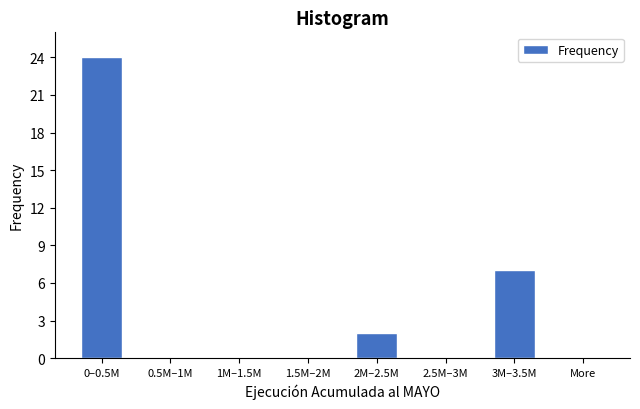

Reading left to right, list all the values displayed in this chart.

0–0.5M=24	0.5M–1M=0	1M–1.5M=0	1.5M–2M=0	2M–2.5M=2	2.5M–3M=0	3M–3.5M=7	More=0